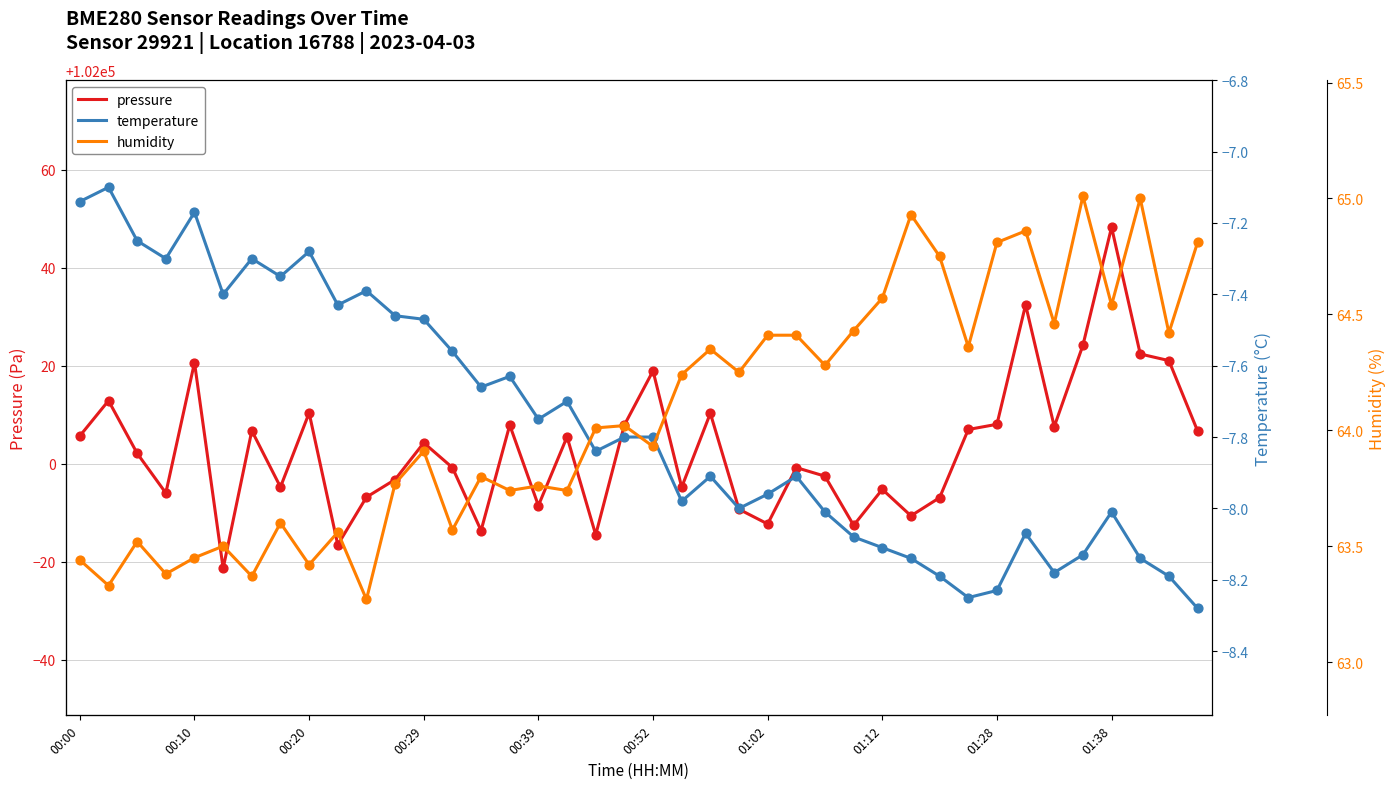

What is the highest value of the pressure series?

102048.3